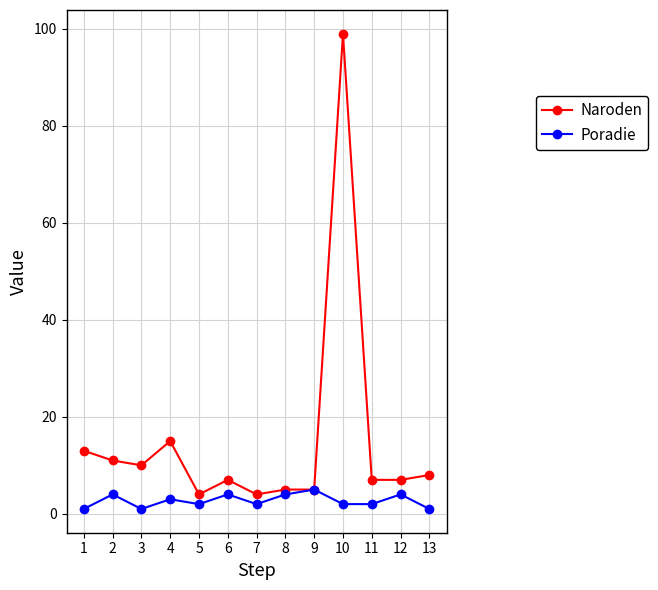

What is the greatest value displayed?

99